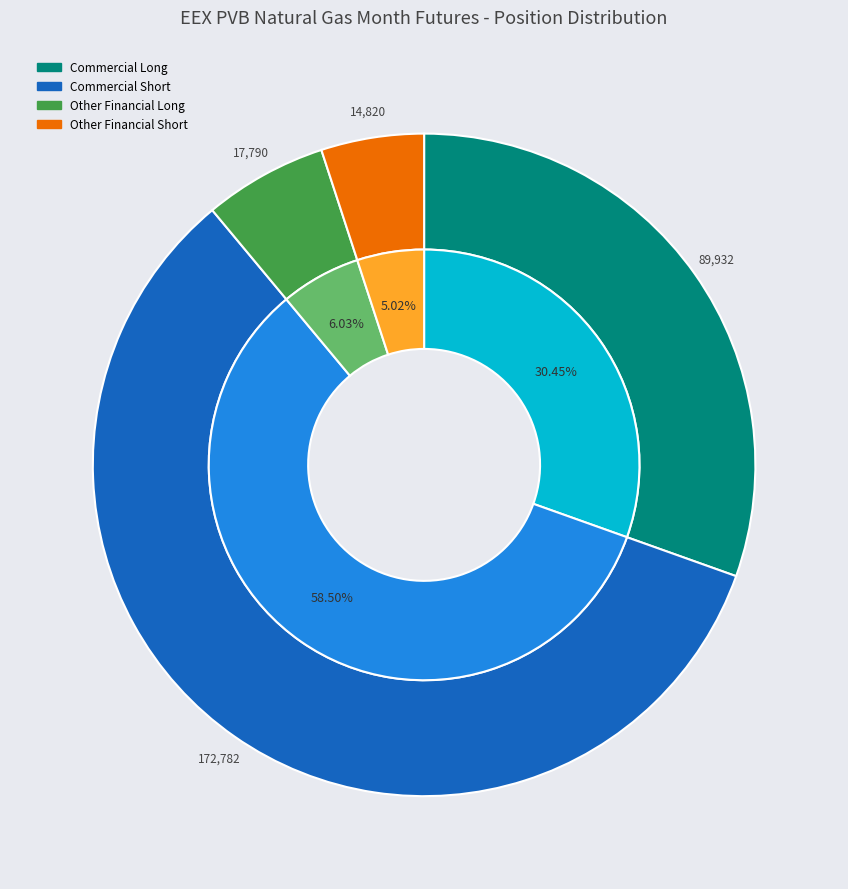

Does Commercial Short account for over 50% of the chart?

Yes